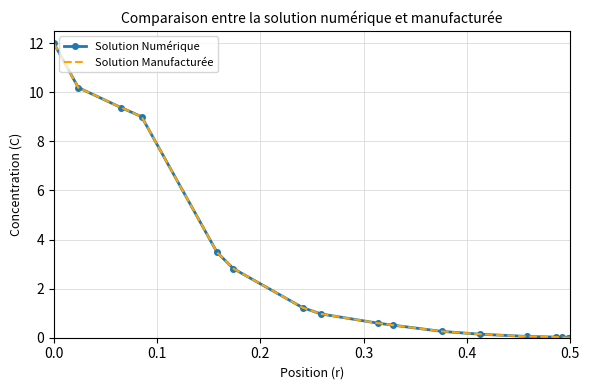

How many data points in Solution Numérique are above 0?

15